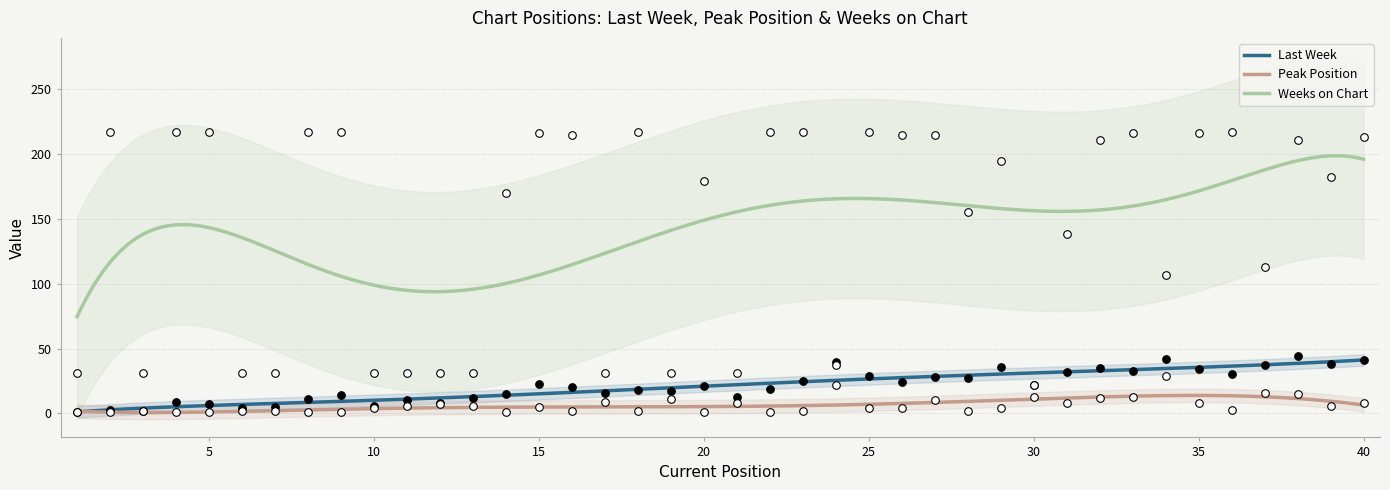

Which series has the largest total across all categories?

Weeks on Chart